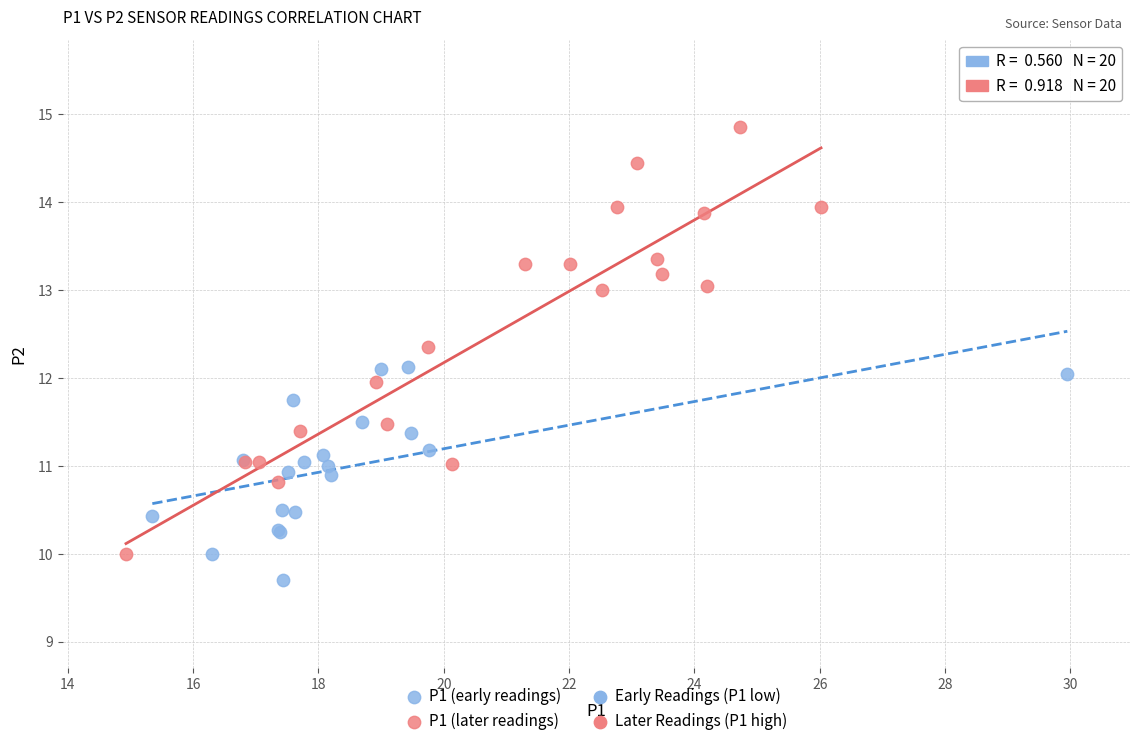

Which series reaches the maximum Y coordinate?

P1 (later readings)